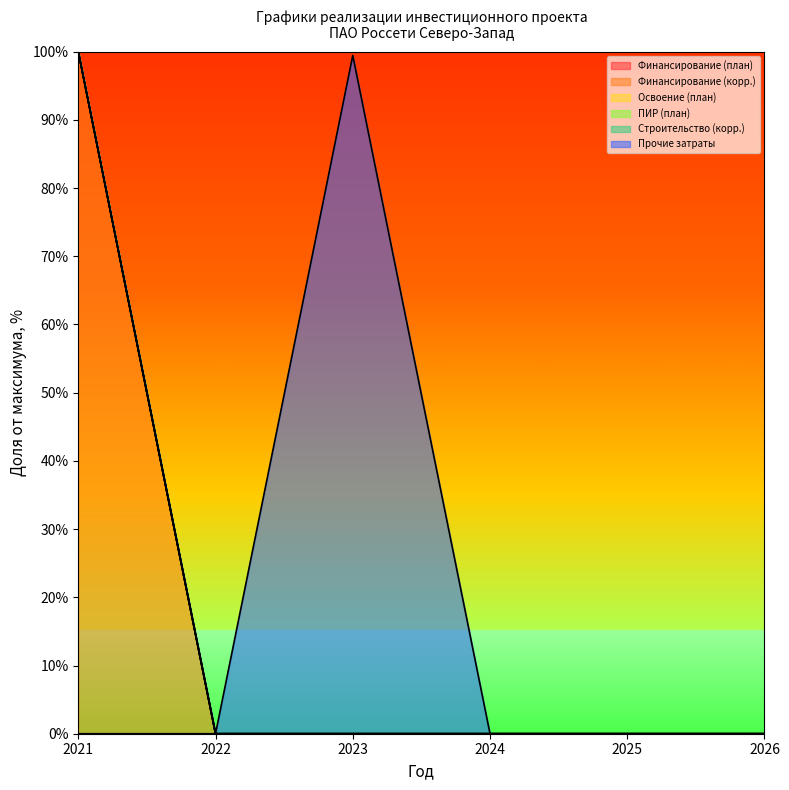

Does the chart display data point markers on the line(s)?

No